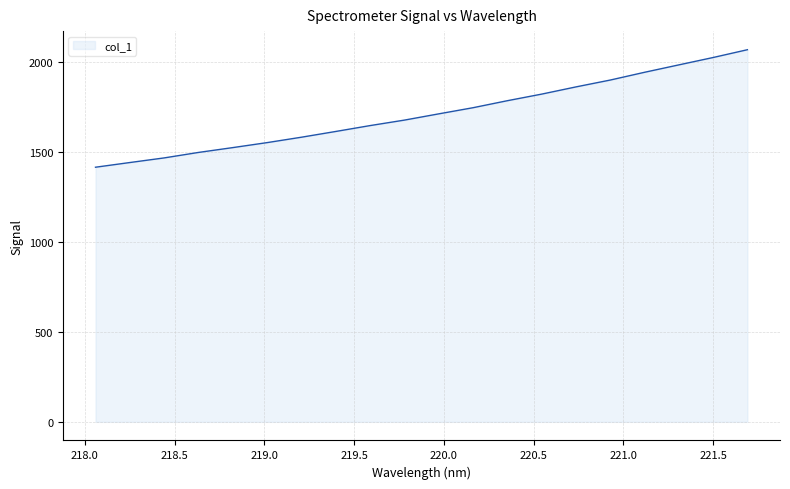

What is the greatest value displayed?

2069.6